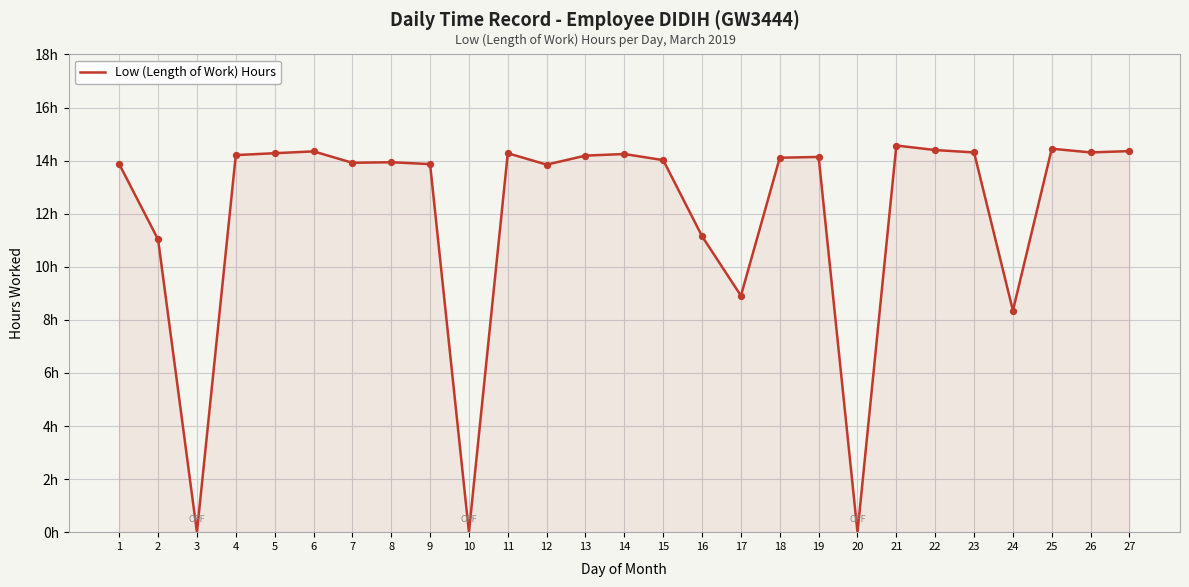

Which has a higher value, 21 or 11?

21